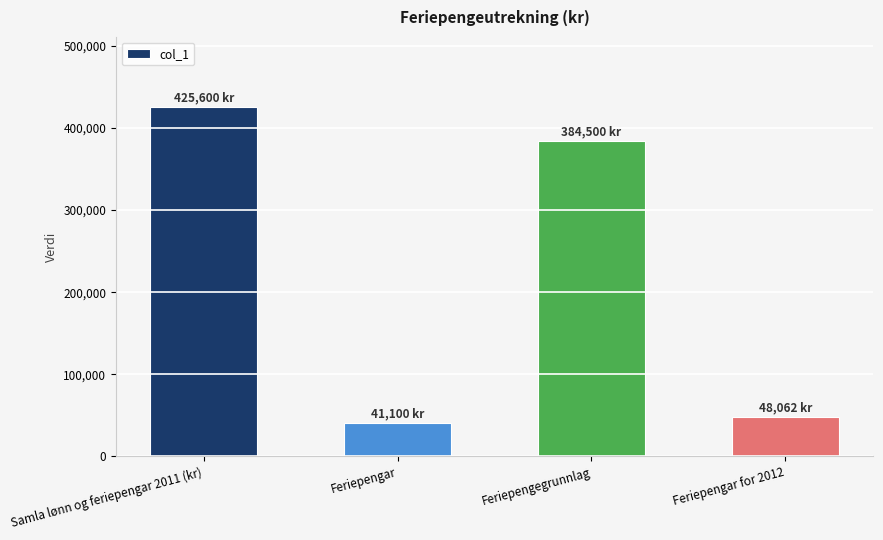

Are the bars grouped side by side (vs. stacked)?

No